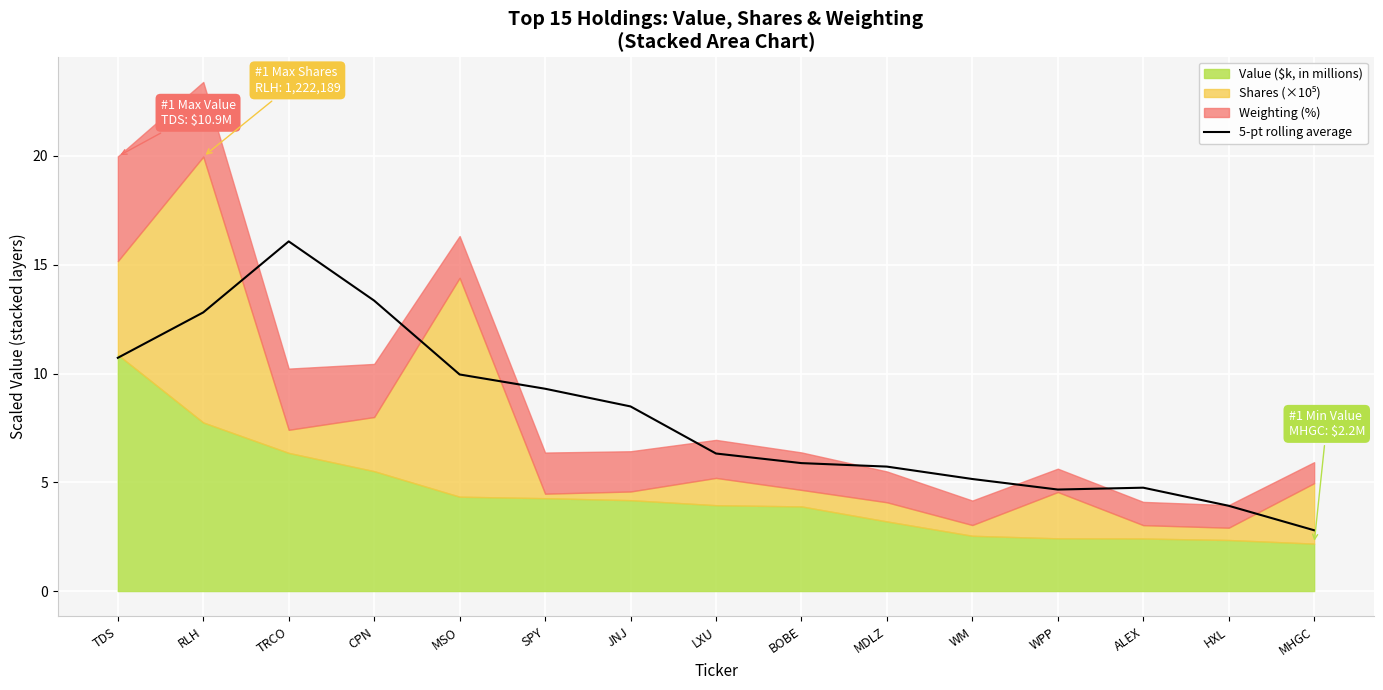

What is the label of the 7th point from the left?

JNJ